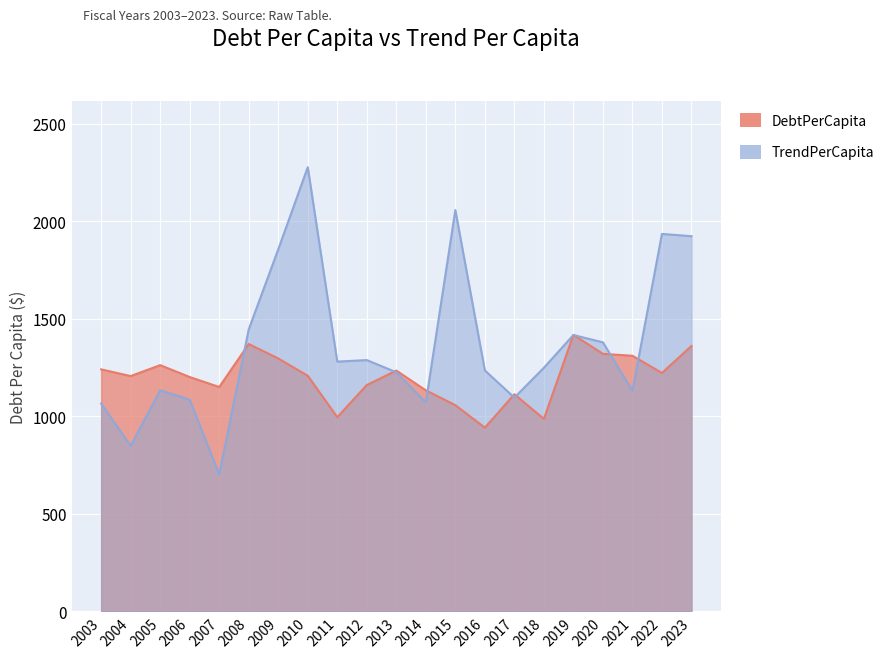

Which series has the largest total across all categories?

TrendPerCapita